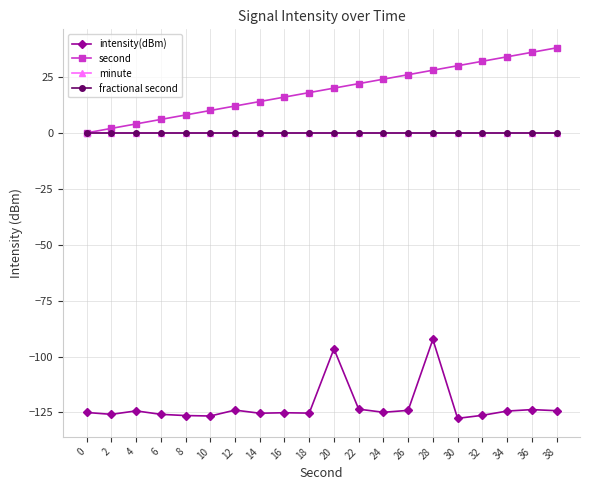

Which series has the widest spread of values?

second